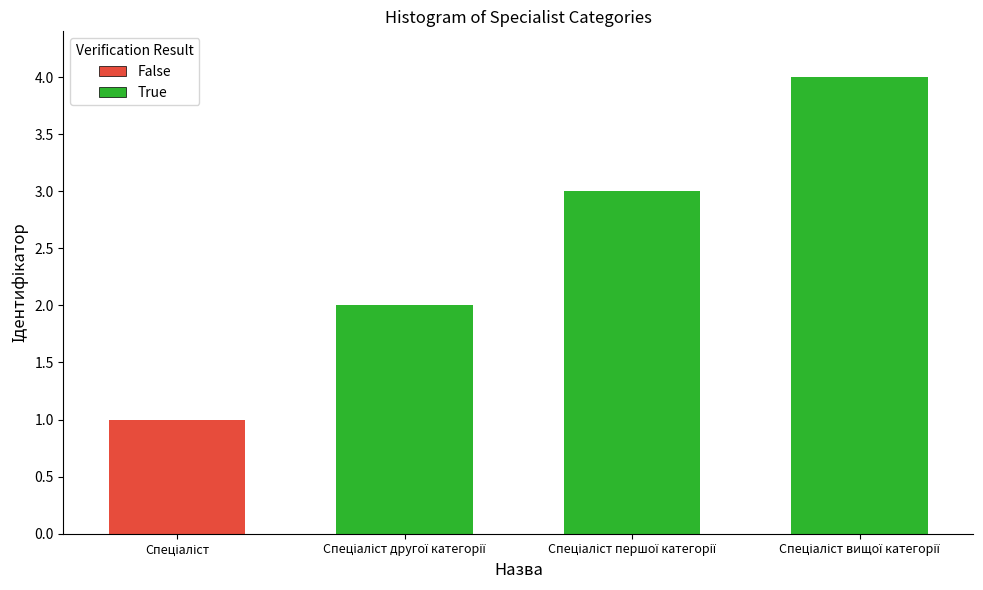

Are the bars horizontal?

No